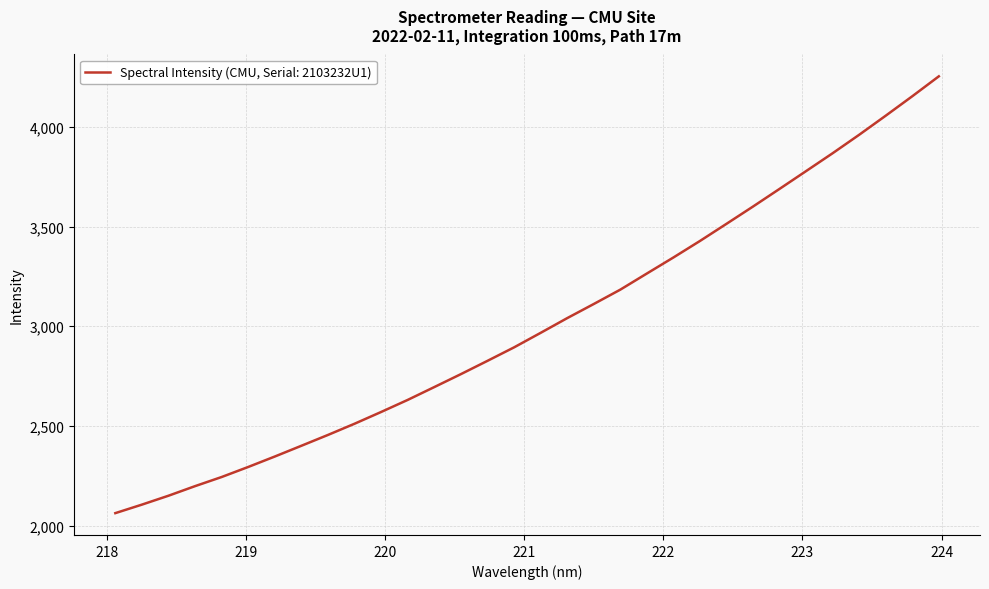

Count the number of data series in this chart.

1